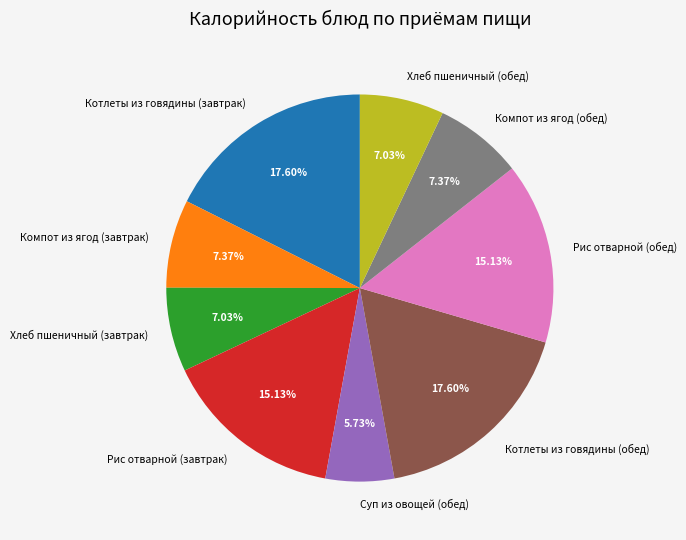

To the nearest percent, what is the difference between the Рис отварной (завтрак) and Хлеб пшеничный (завтрак) slice percentages?

8%